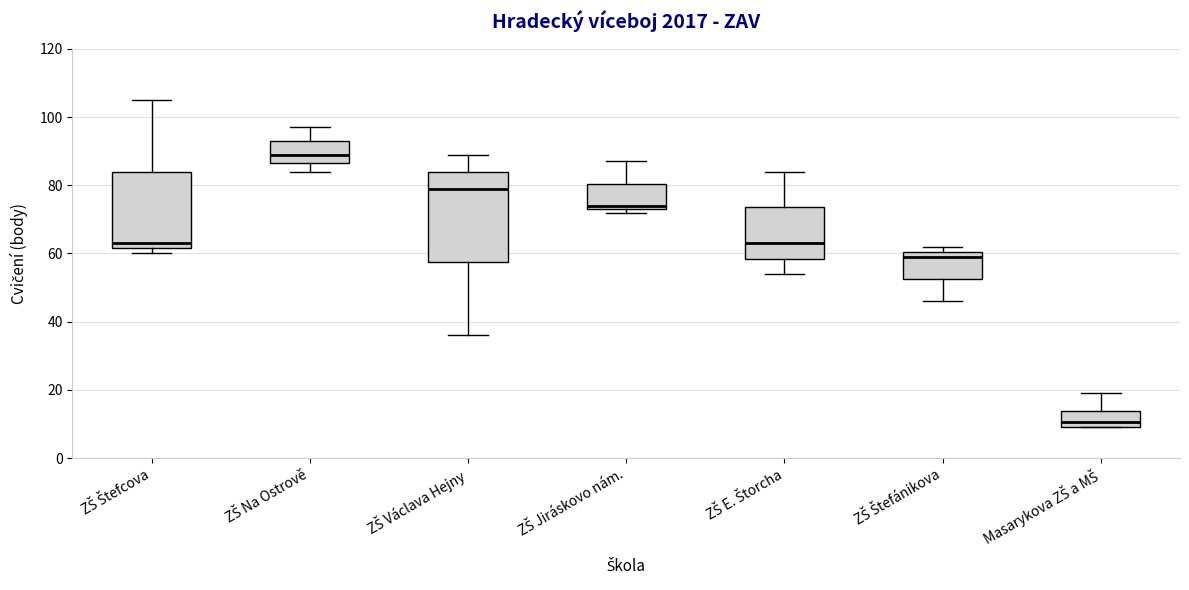

Reading left to right, transcribe this box plot: for each box, give where its median line is, the range the box spans, and where its two whiskers end, as read against the y-axis. The values are not printed on the chart, so give them approximately, as read against the axis.

ZŠ Štefcova: median 64, box 62 to 84, whiskers 60 to 106
ZŠ Na Ostrově: median 90, box 86 to 94, whiskers 84 to 98
ZŠ Václava Hejny: median 80, box 58 to 84, whiskers 36 to 90
ZŠ Jiráskovo nám.: median 74 (just above the box's lower edge), box 74 to 80, whiskers 72 to 88
ZŠ E. Štorcha: median 64, box 58 to 74, whiskers 54 to 84
ZŠ Štefánikova: median 60 (just below the box's upper edge), box 52 to 60, whiskers 46 to 62
Masarykova ZŠ a MŠ: median 10 (just above the box's lower edge), box 10 to 14, whiskers 10 to 20